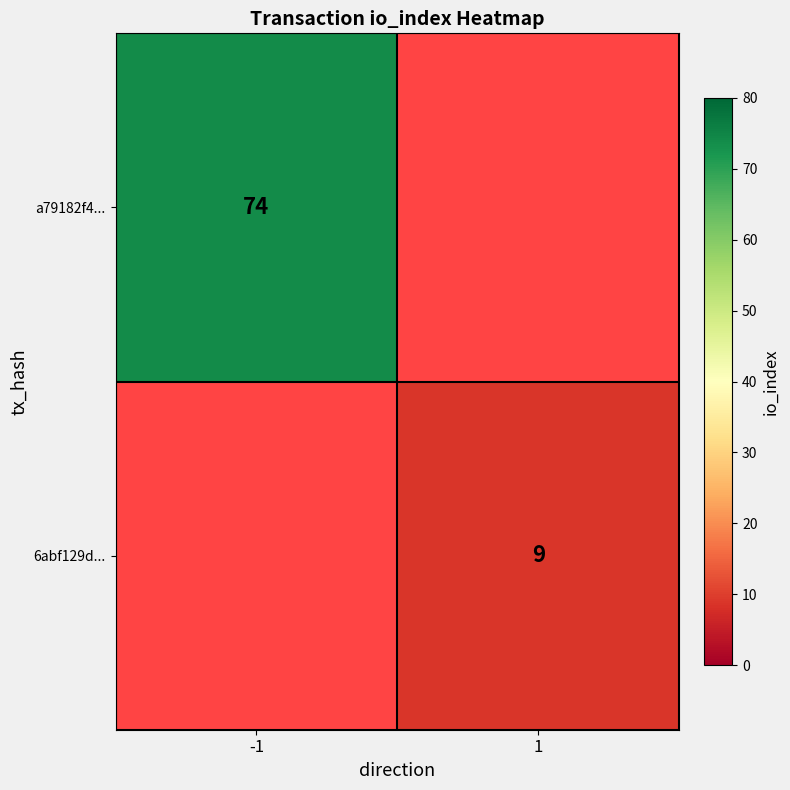

The value of a79182f4... at -1 is 74. True or false?

True